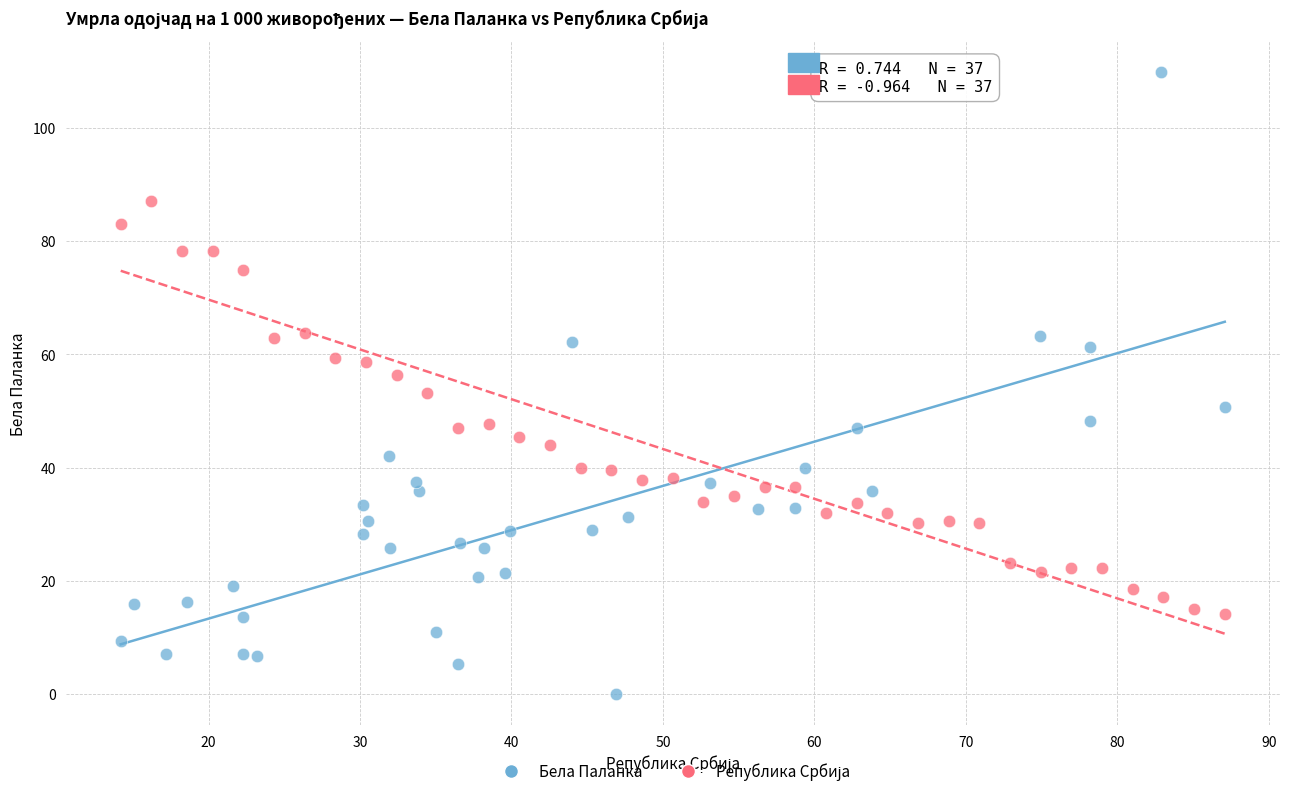

Which series contains the highest Y value?

Бела Паланка